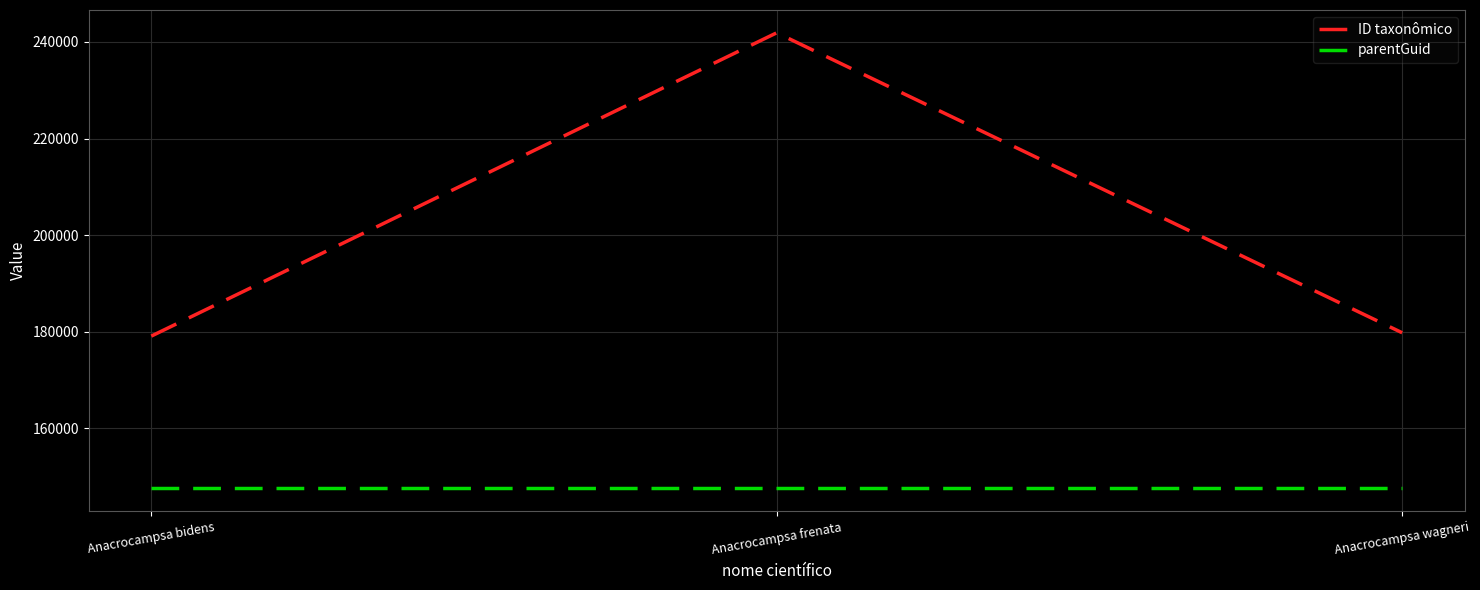

What is the maximum value for ID taxonômico?

241902